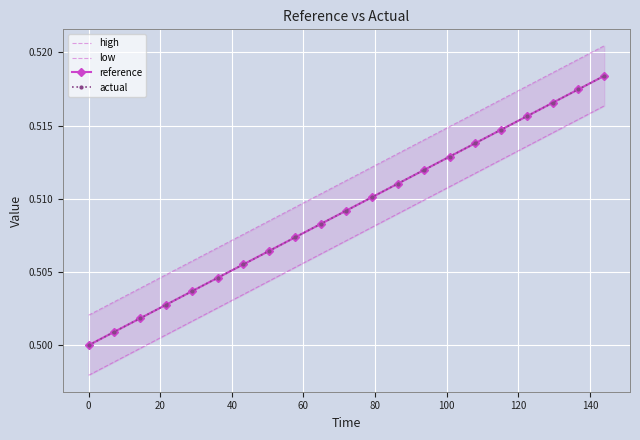

True or false: low and high cross at least once.

False